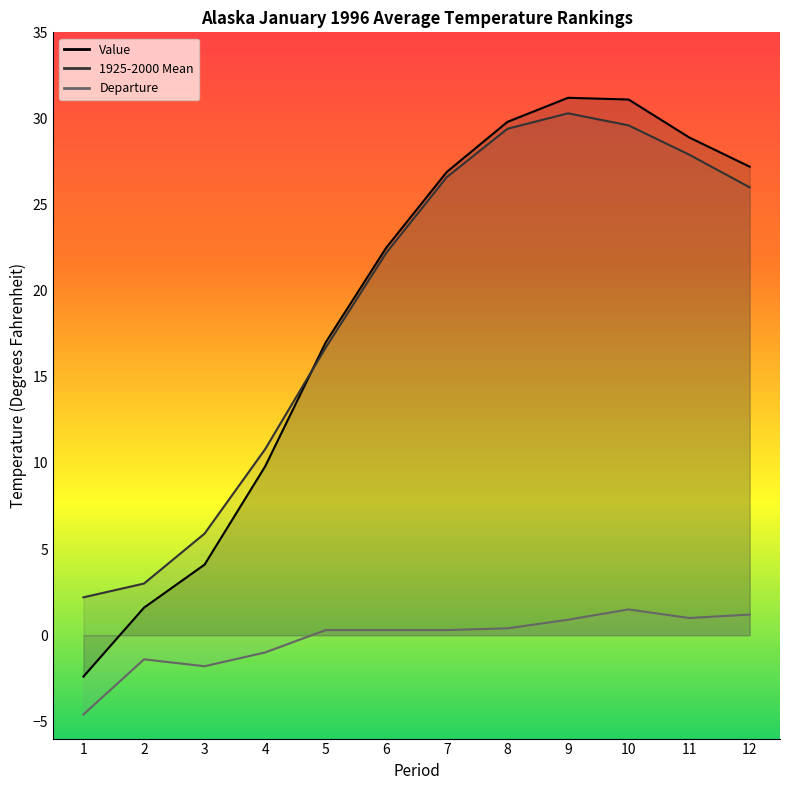

At how many categories does at least one series exceed 10?

9